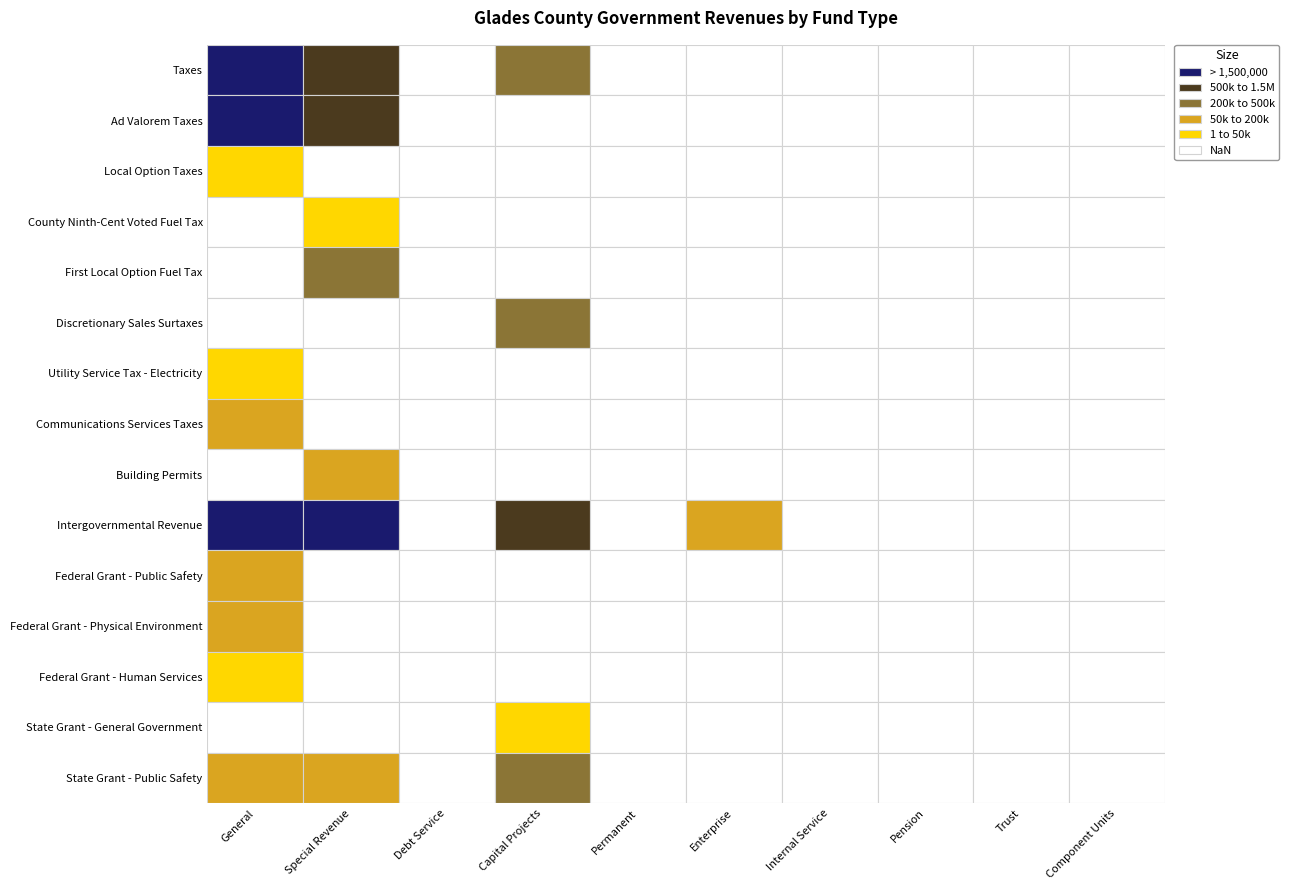

How many distinct data groups are displayed?

15